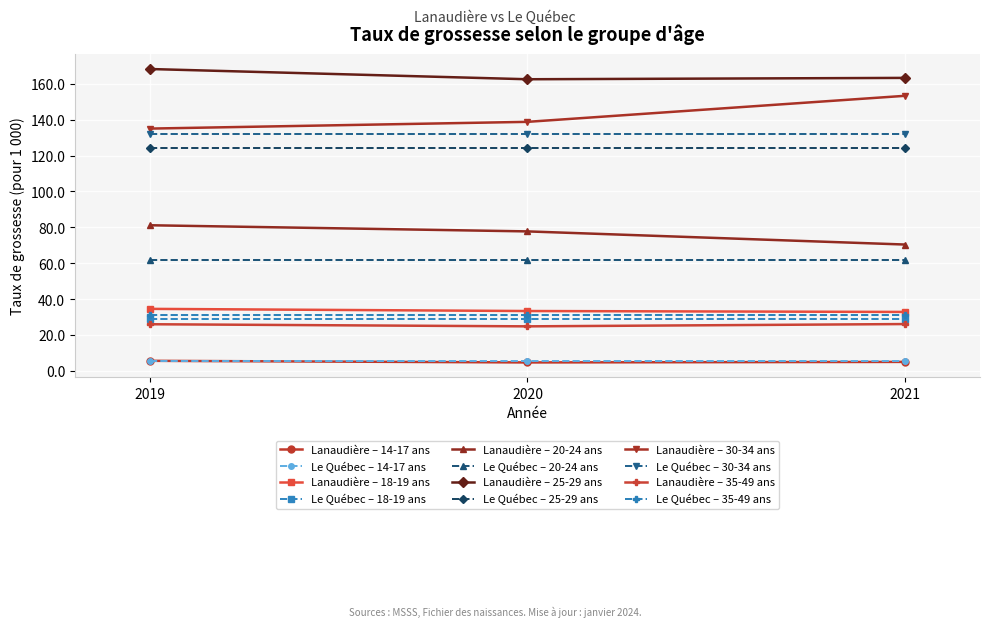

The Lanaudière – 20-24 ans series shows 77.8 at 2020. True or false?

True